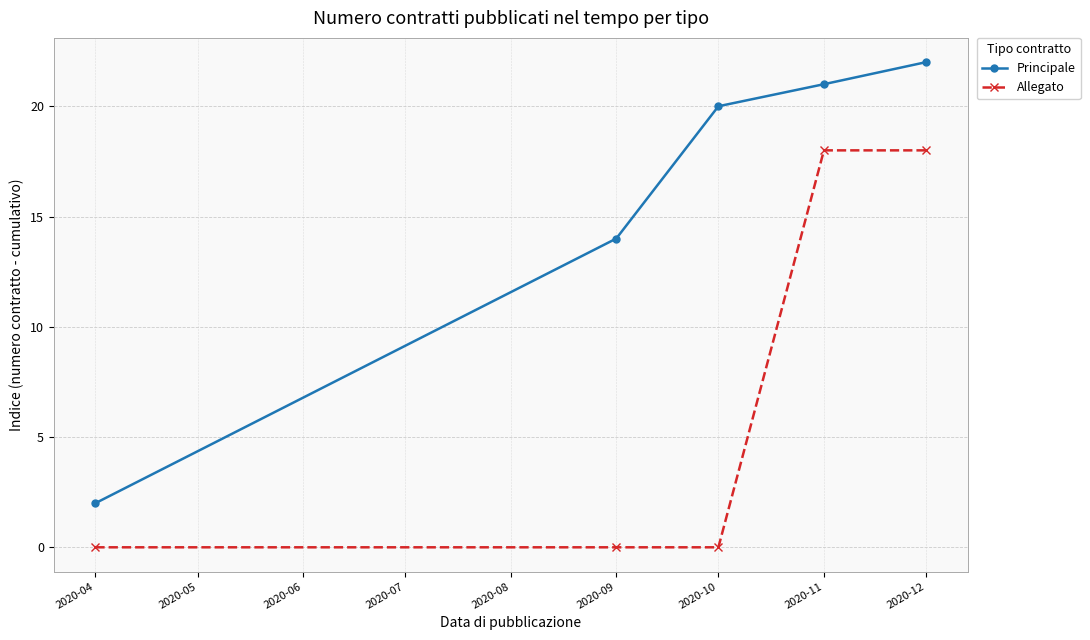

Is the value of Allegato at 2020-12 greater than the value of Principale at 2020-04?

Yes